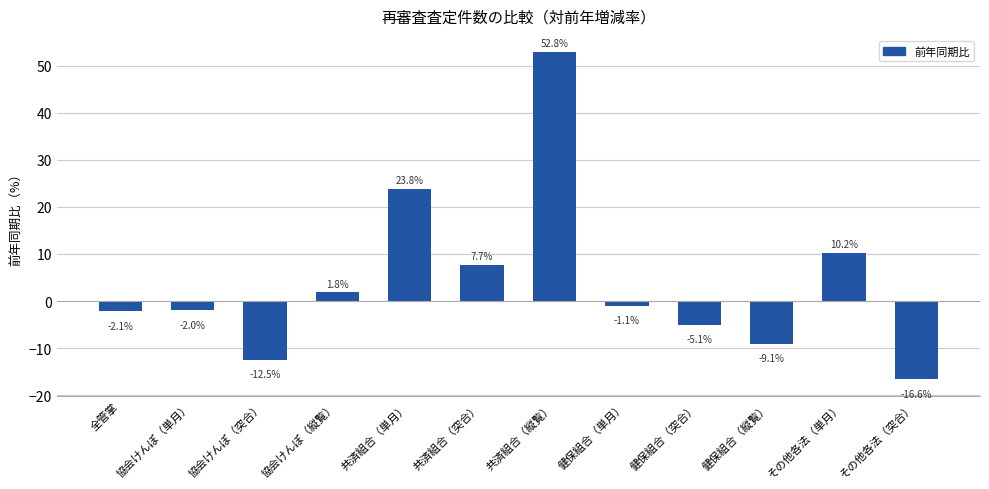

What is the average value?

4.0